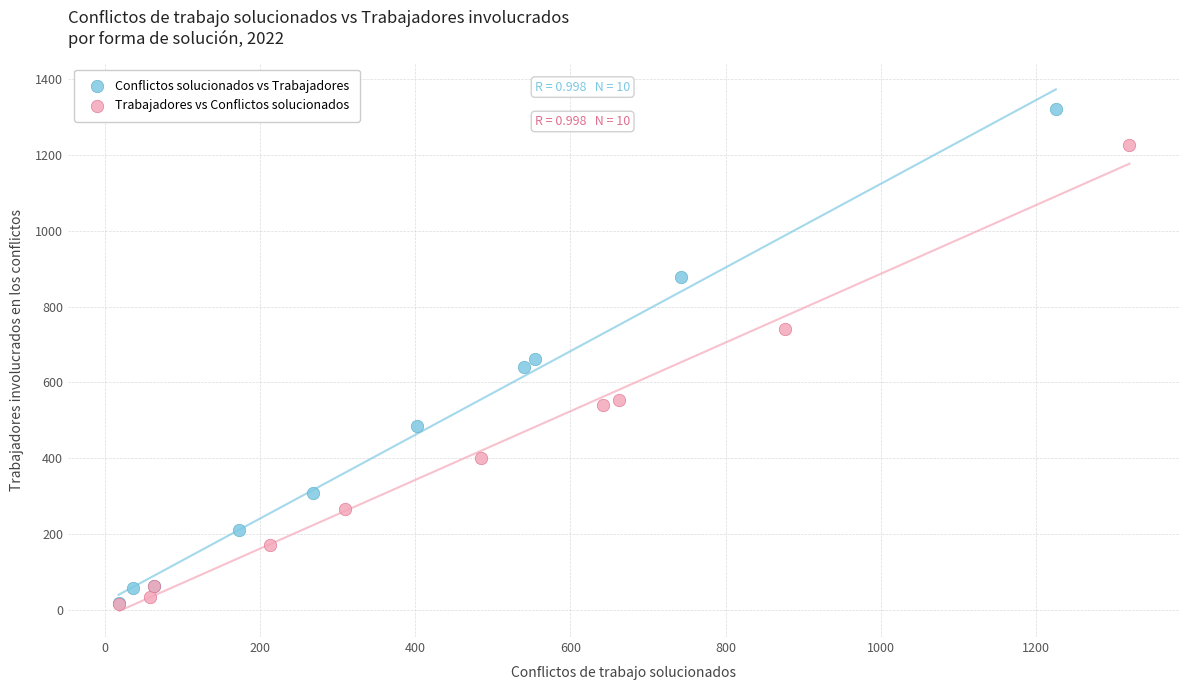

Which series contains the highest Y value?

Conflictos solucionados vs Trabajadores